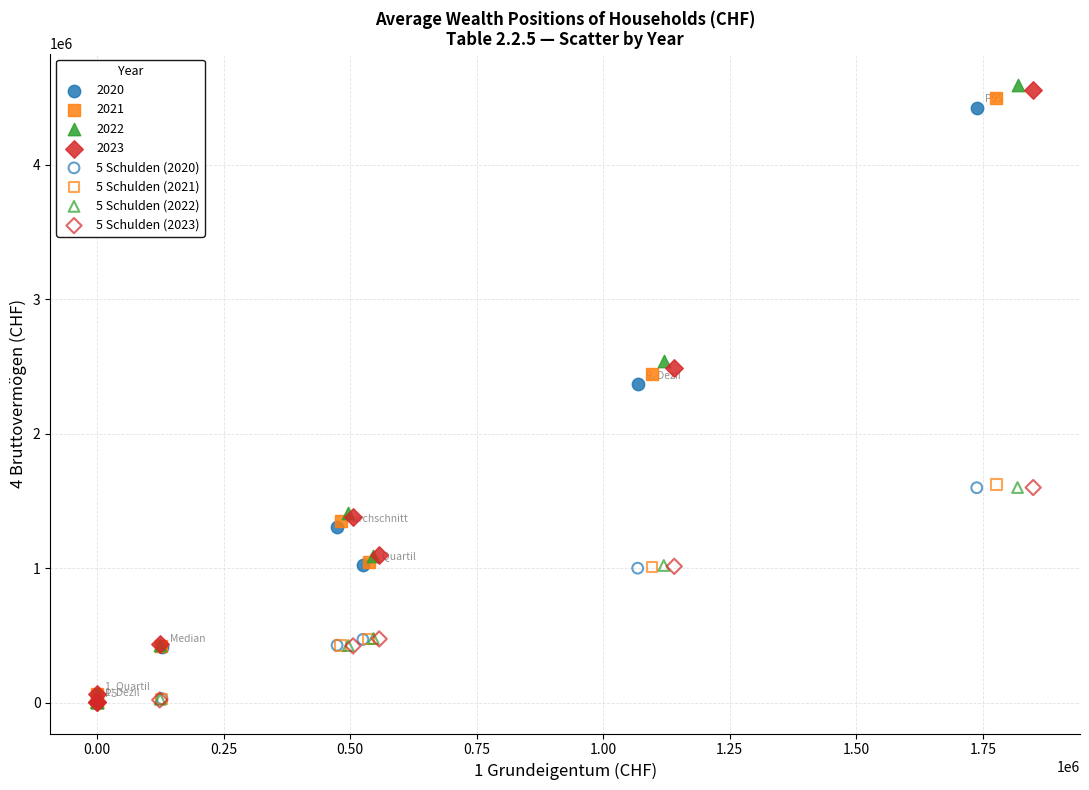

Which series has the widest spread of Y values?

2022